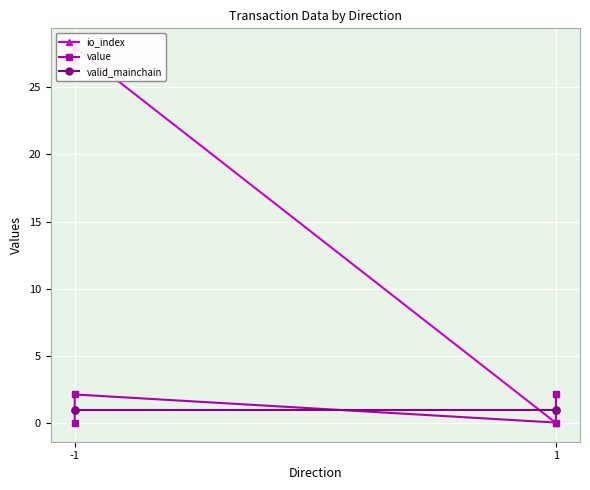

The value of valid_mainchain at -1 is 0.7. True or false?

False